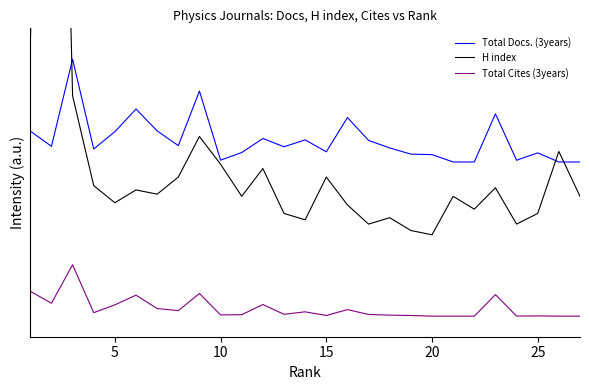

The value of Total Docs. (3years) at 20 is 2.6. True or false?

False